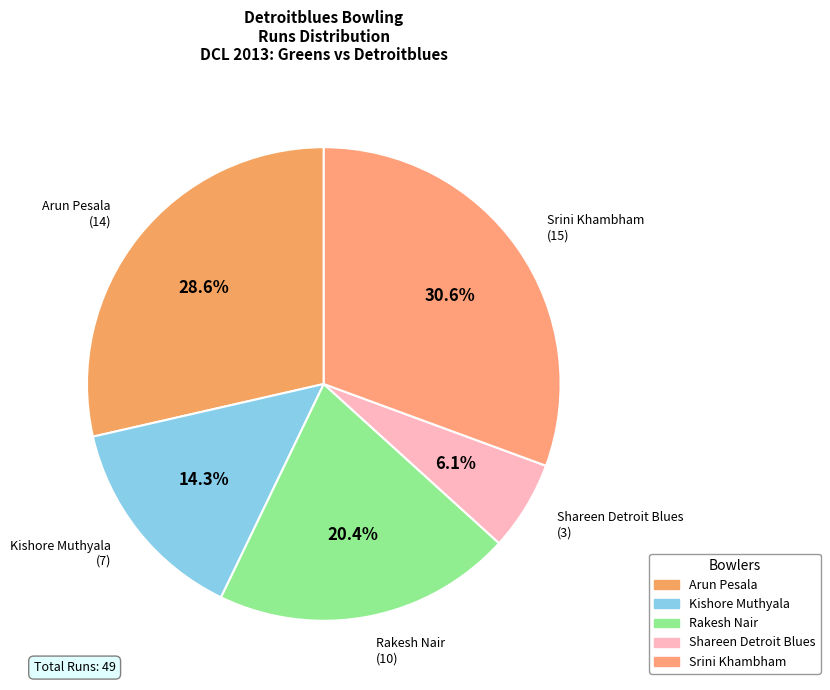

Does any single category account for the majority?

No